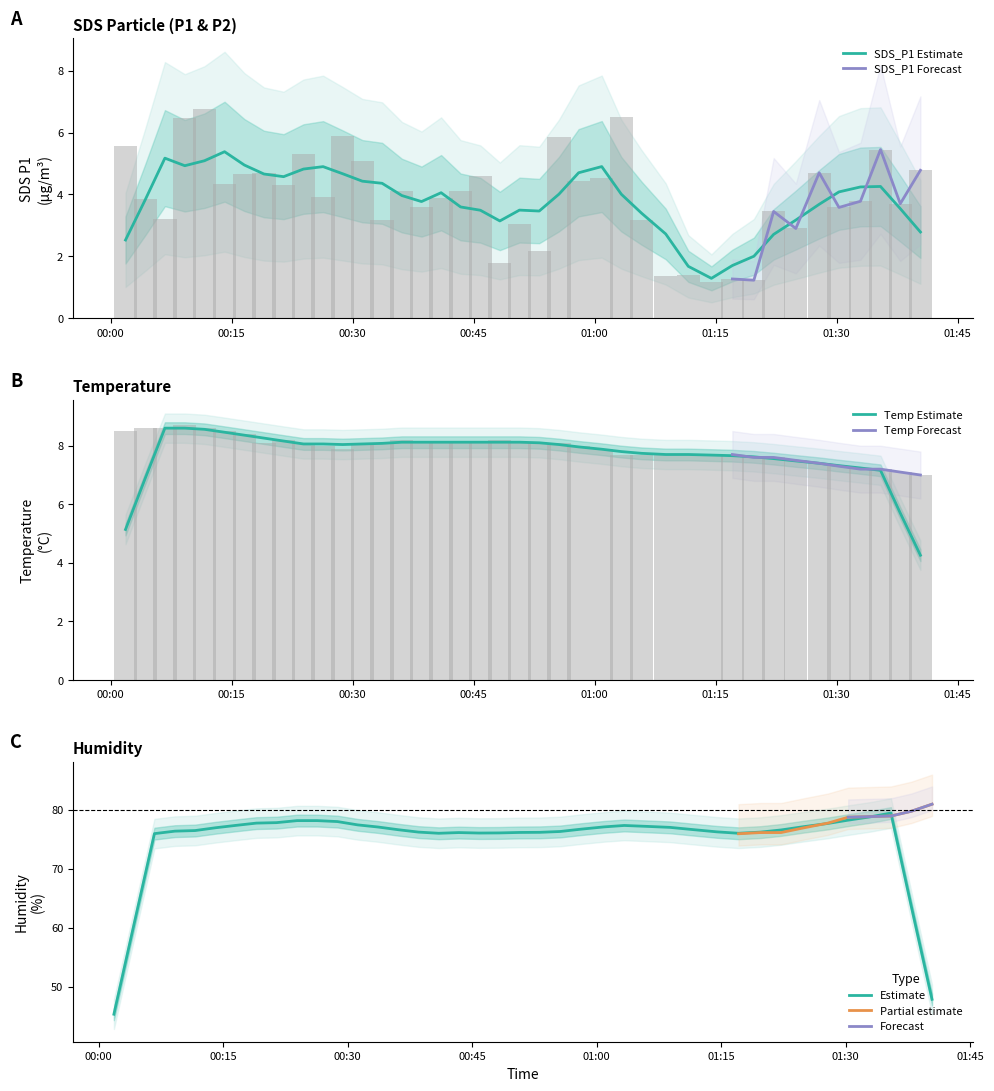

What is the highest value of the SDS_P1 Estimate series?

5.4